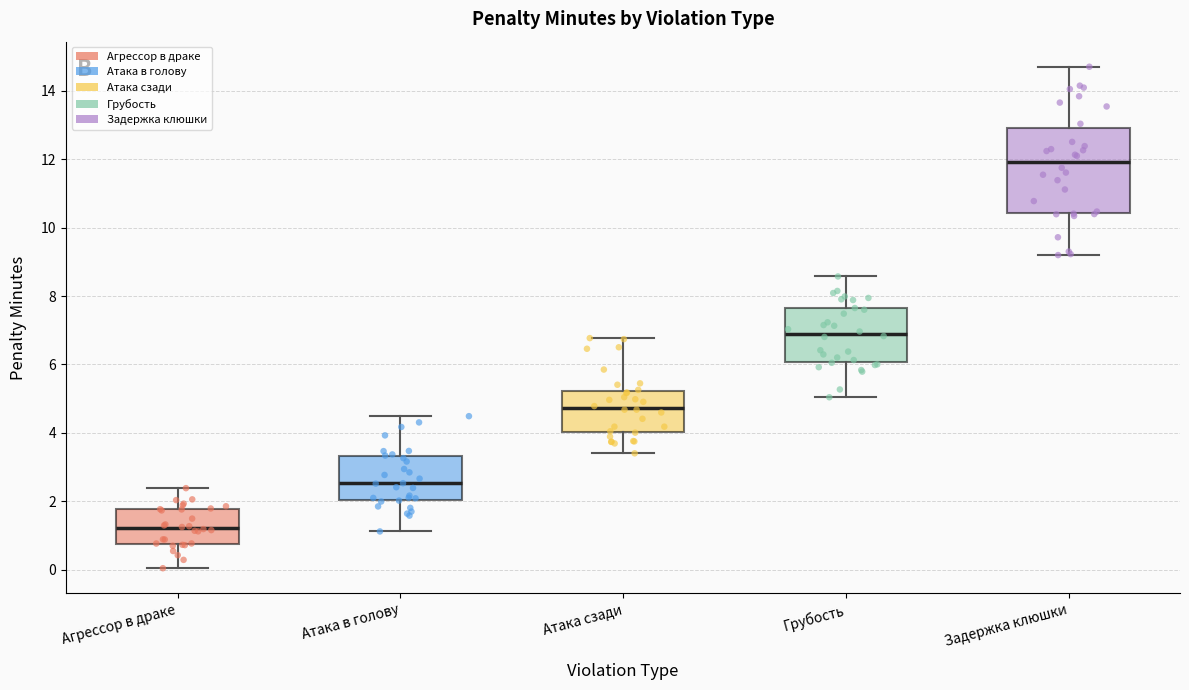

Which box has the lowest median line?

Агрессор в драке